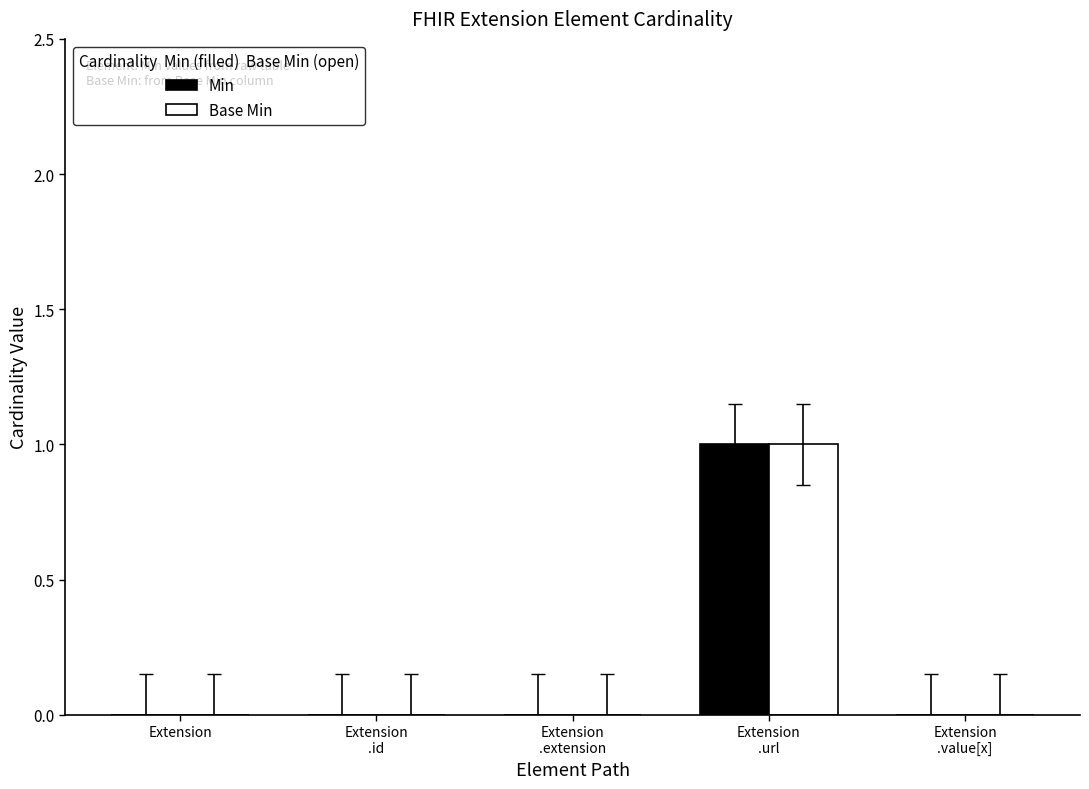

Reading left to right, transcribe all the data shown in this chart.

Min: 0	0	0	1	0
Base Min: 0	0	0	1	0